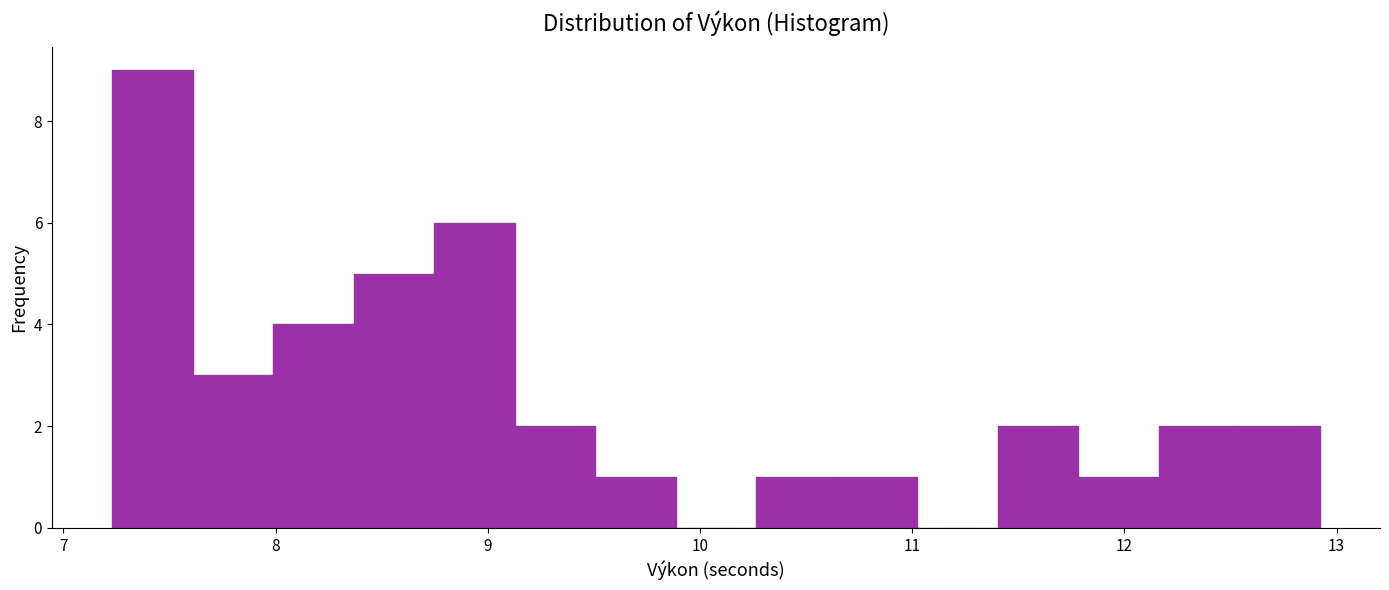

Around what value on the x-axis is the tallest bar? Give the approximate position of its centre, as read against the axis.

7.4